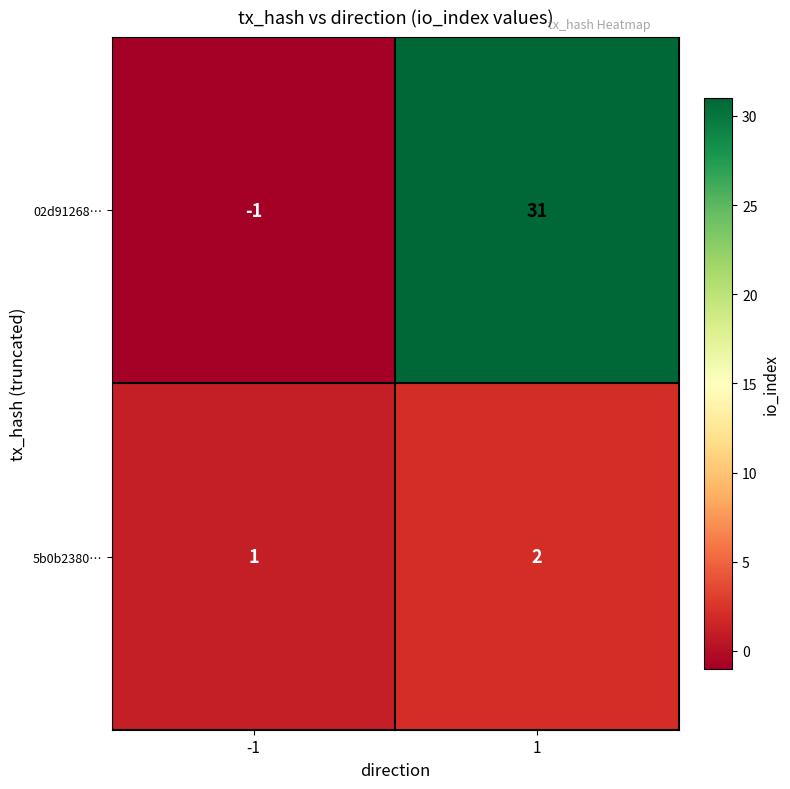

True or false: 5b0b2380… has a value of 2 at 1.

True